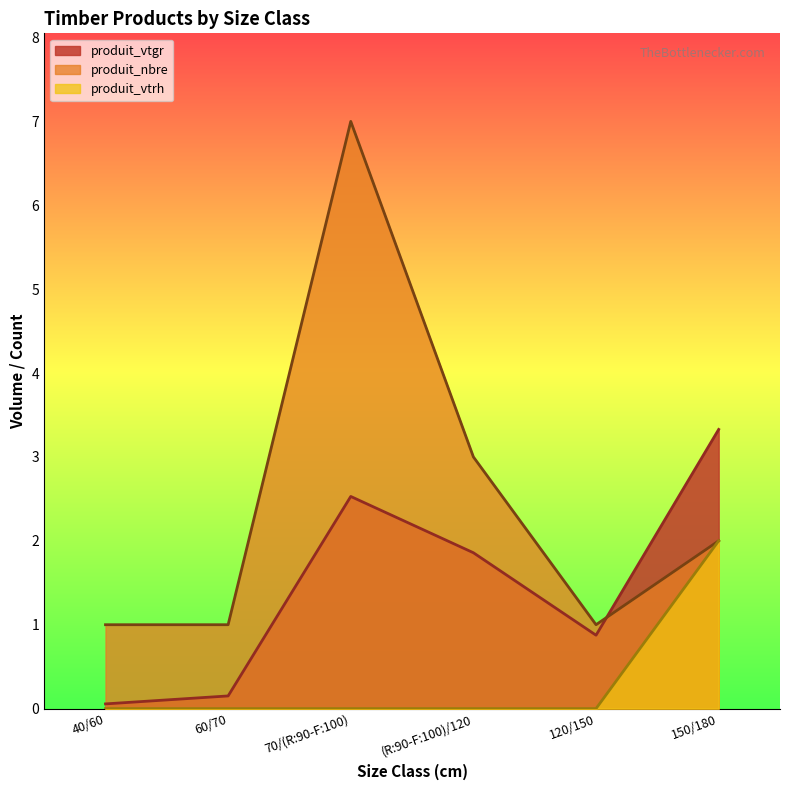

Which category has the lowest value in the produit_vtrh series?

40/60